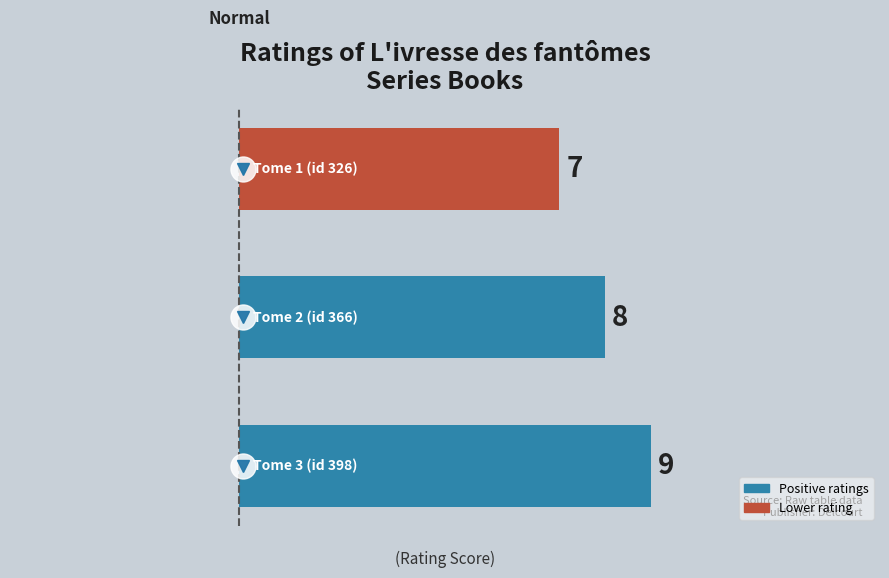

Reading left to right, list all the values displayed in this chart.

9	8	7